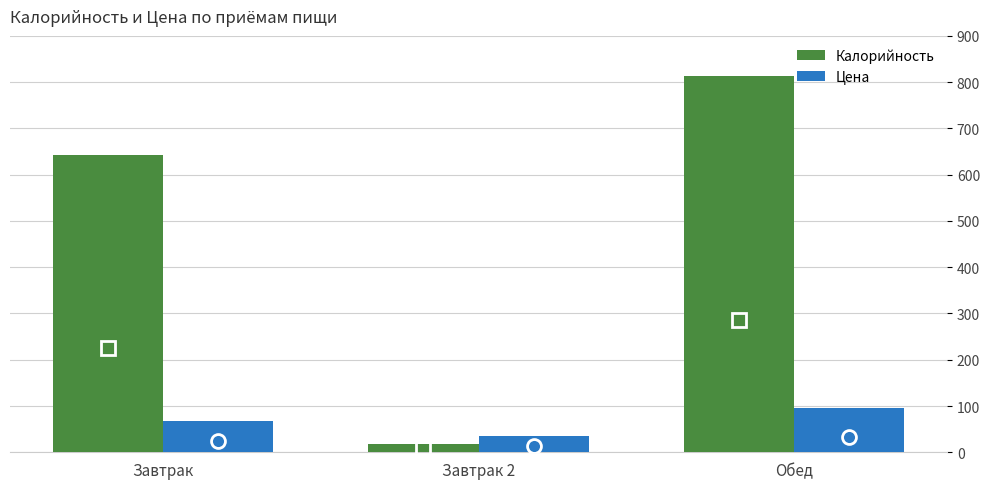

What is the difference between the second highest and minimum values in the Цена series?

31.8